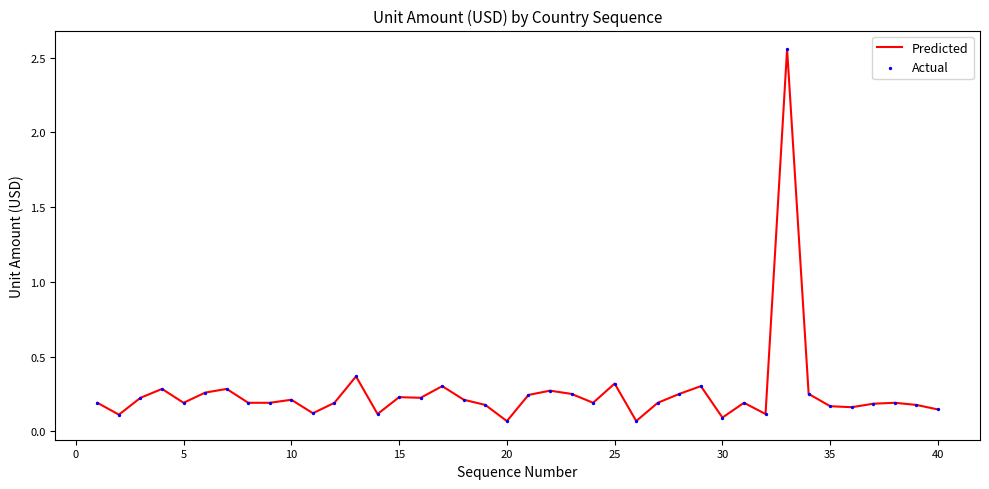

What is the difference between the maximum and minimum values?

2.5